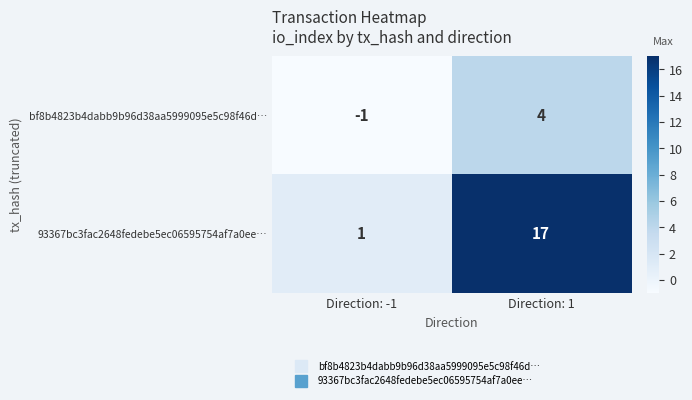

At which category is the sum across all series the highest?

Direction: 1